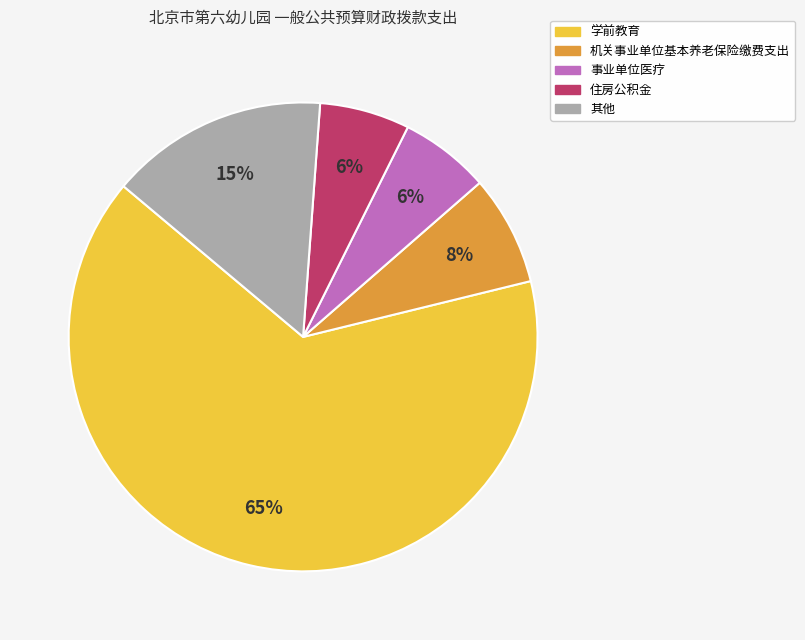

Is there a majority slice in this chart?

Yes